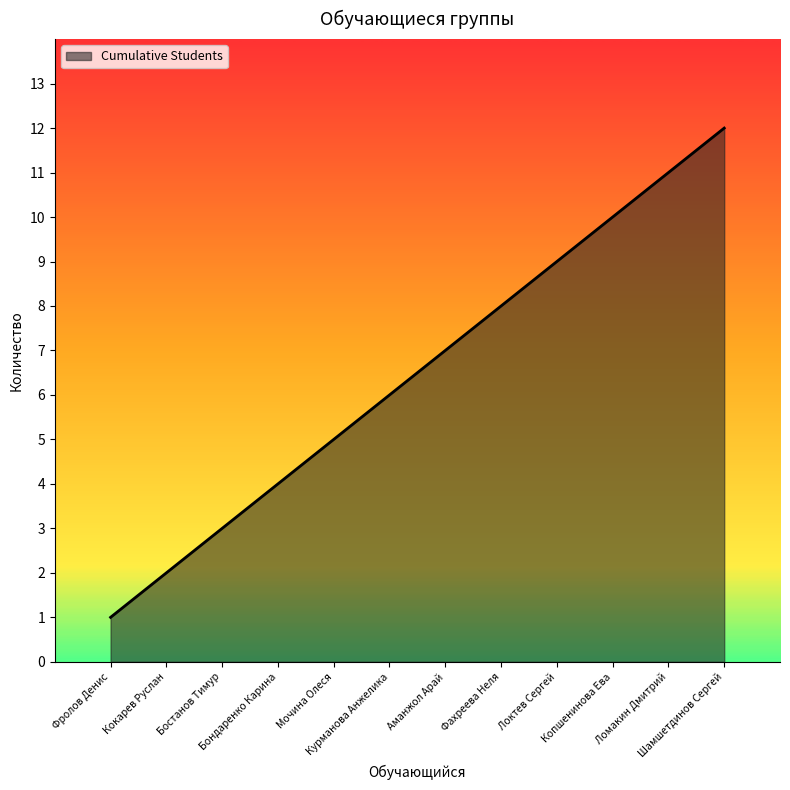

Reading right to left, what are all the values shown in this chart?

Шамшетдинов Сергей=12	Ломакин Дмитрий=11	Копшенинова Ева=10	Локтев Сергей=9	Фахреева Неля=8	Аманжол Арай=7	Курманова Анжелика=6	Мочина Олеся=5	Бондаренко Карина=4	Бостанов Тимур=3	Кокарев Руслан=2	Фролов Денис=1